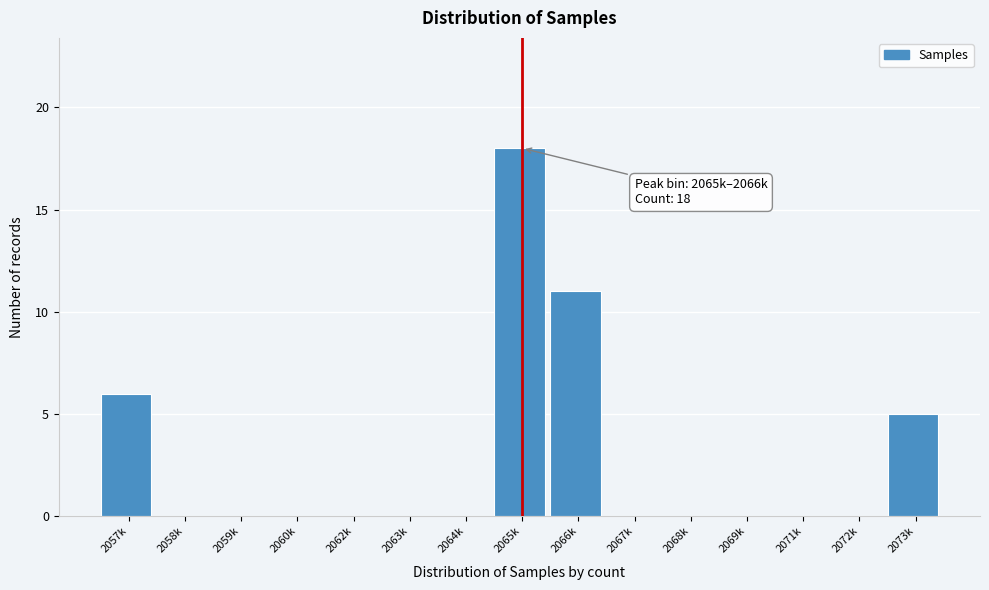

Reading left to right, extract all data points from this chart.

2057k=6	2058k=0	2059k=0	2060k=0	2062k=0	2063k=0	2064k=0	2065k=18	2066k=11	2067k=0	2068k=0	2069k=0	2071k=0	2072k=0	2073k=5